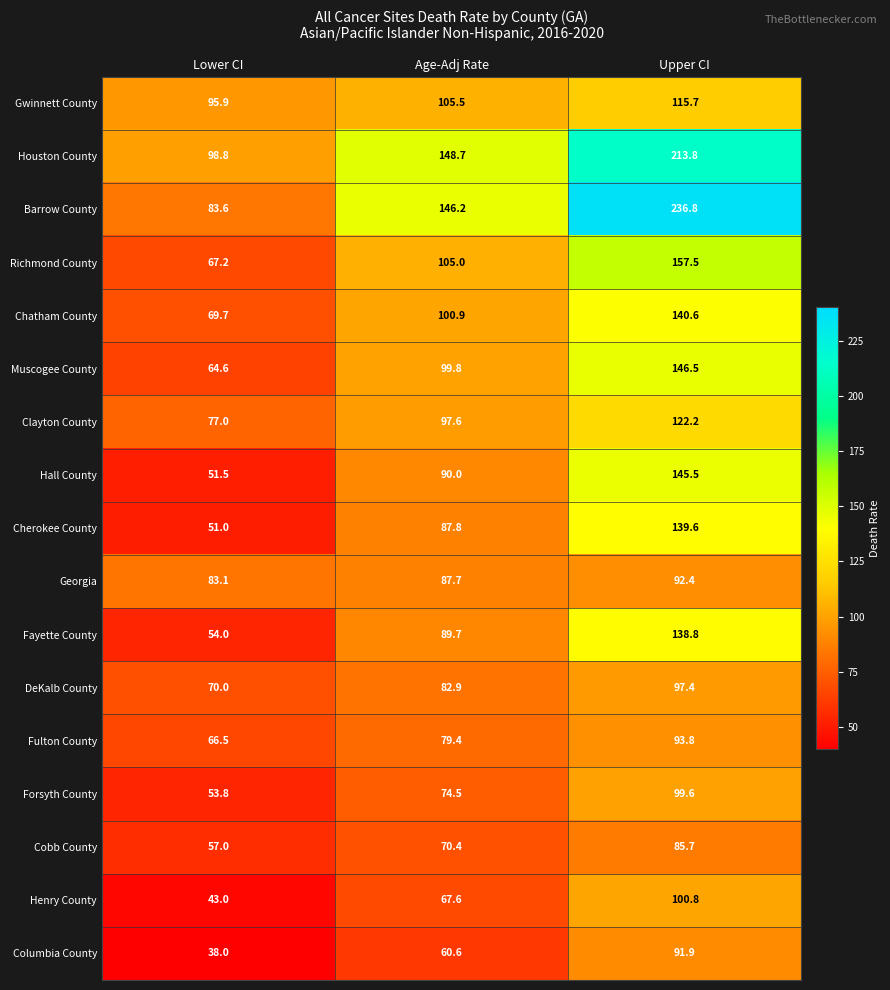

Rank the categories by Clayton County value from lowest to highest.

Lower CI, Age-Adj Rate, Upper CI